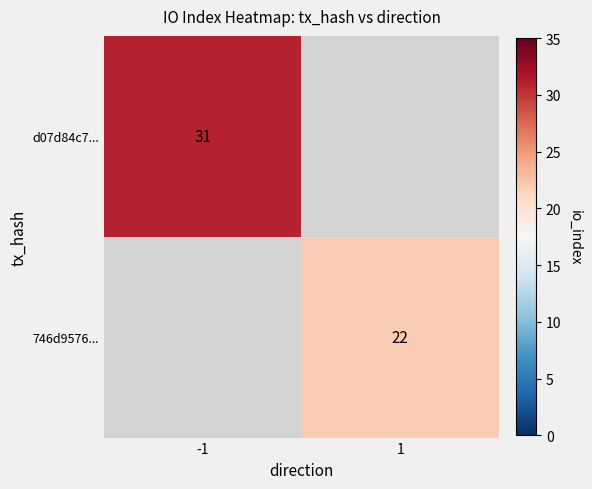

The value of d07d84c7... at -1 is 52. True or false?

False